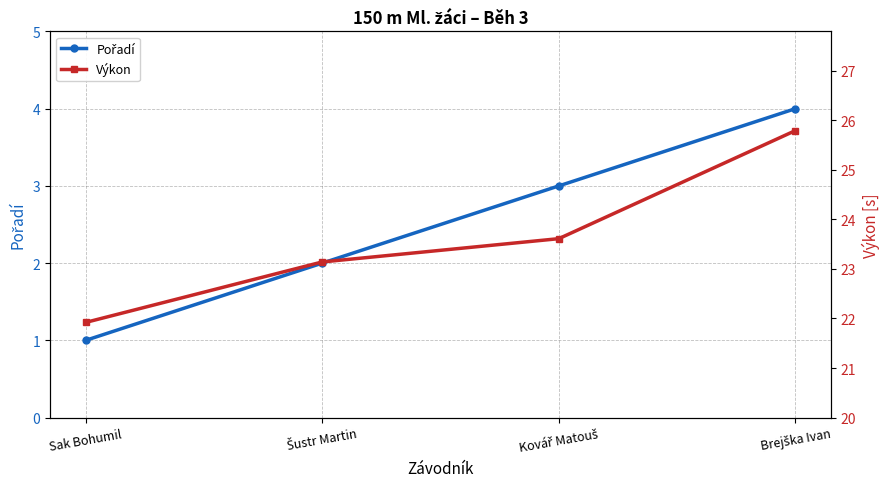

Where does the Výkon series first go above 23?

Šustr Martin